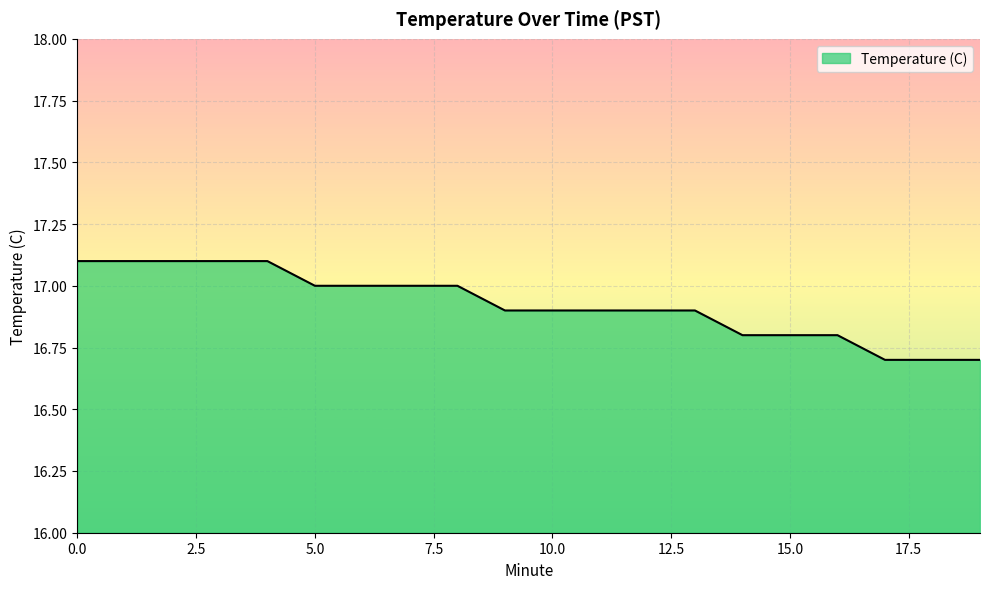

Reading right to left, extract all data points from this chart.

16.7	16.7	16.7	16.8	16.8	16.8	16.9	16.9	16.9	16.9	16.9	17.0	17.0	17.0	17.0	17.1	17.1	17.1	17.1	17.1